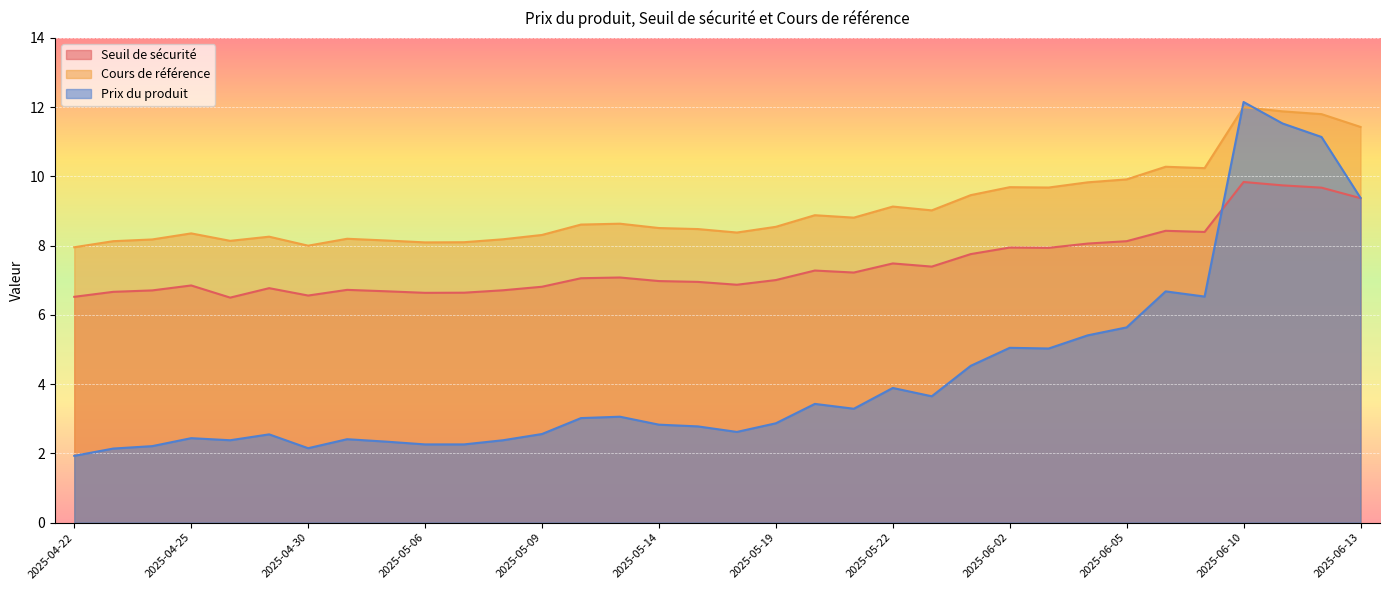

Is it true that Prix du produit equals 1.2 at 2025-04-23?

False